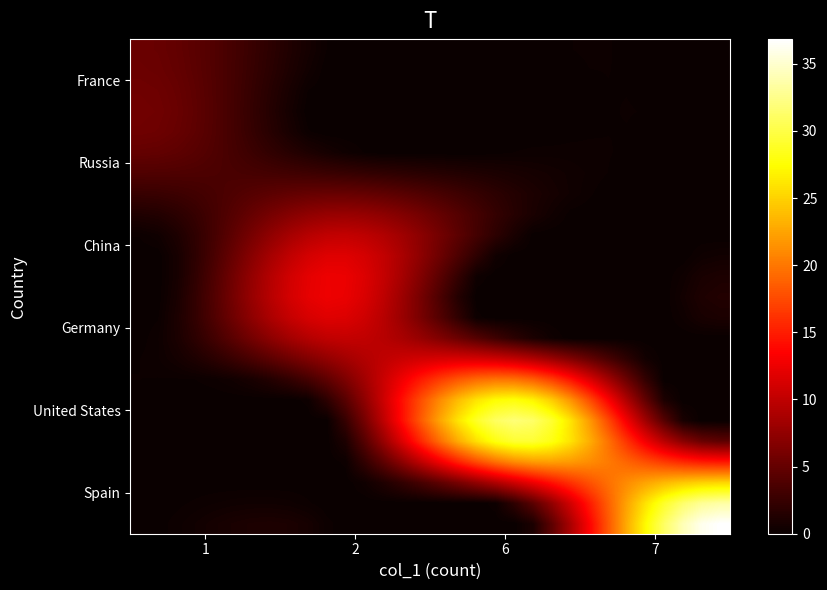

How many categories are shown in the chart?

32